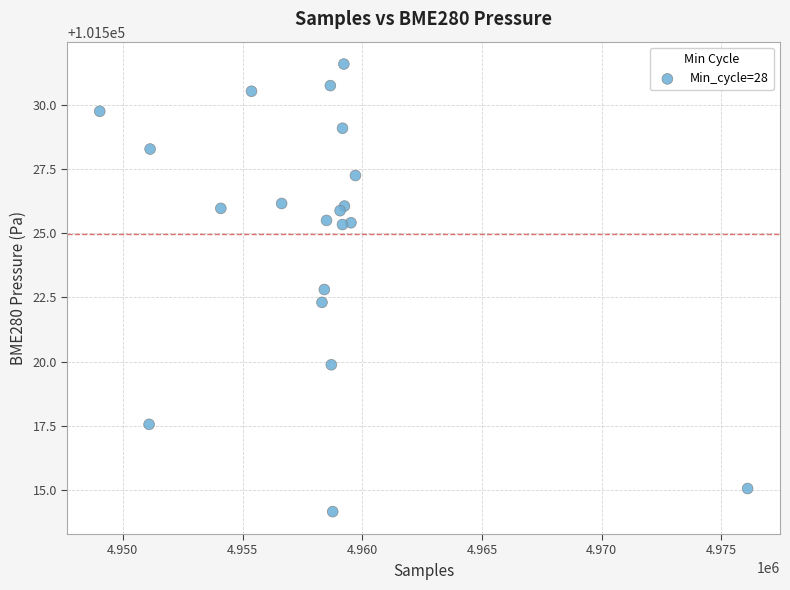

What Y value in the scatter plot is closest to 101522?

101522.3